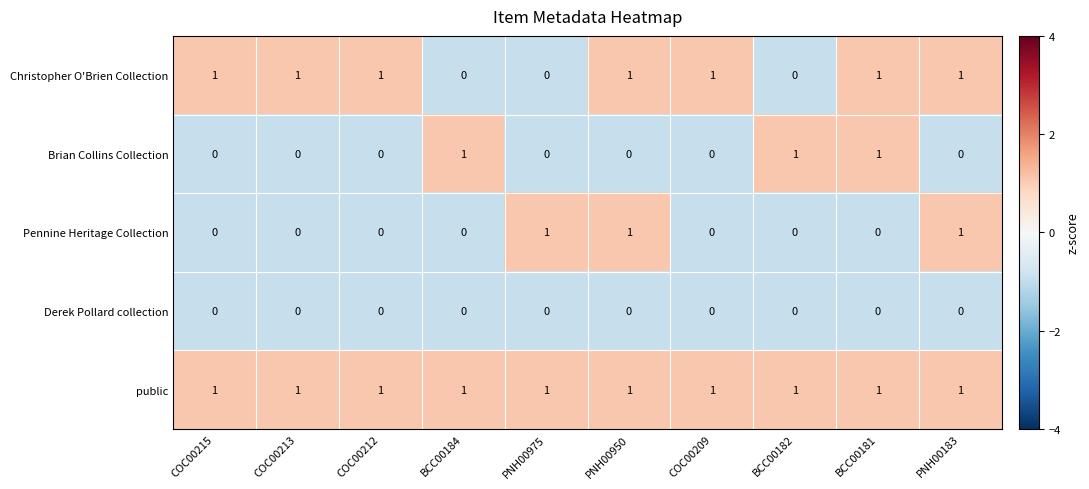

True or false: Brian Collins Collection has a value of 2 at BCC00182.

False